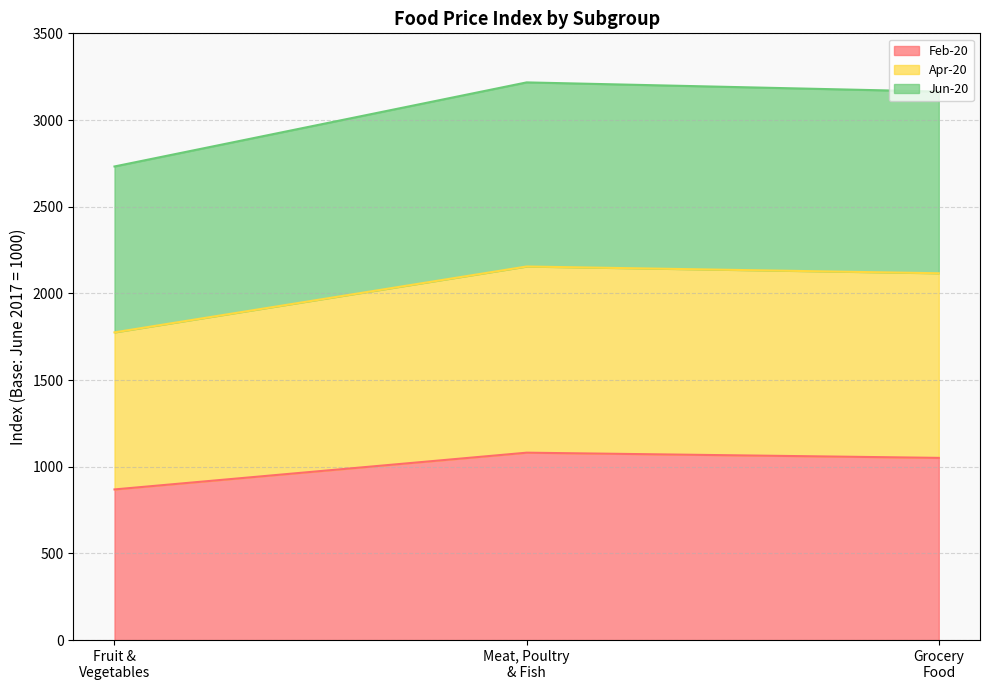

What is the highest value of the Feb-20 series?

1081